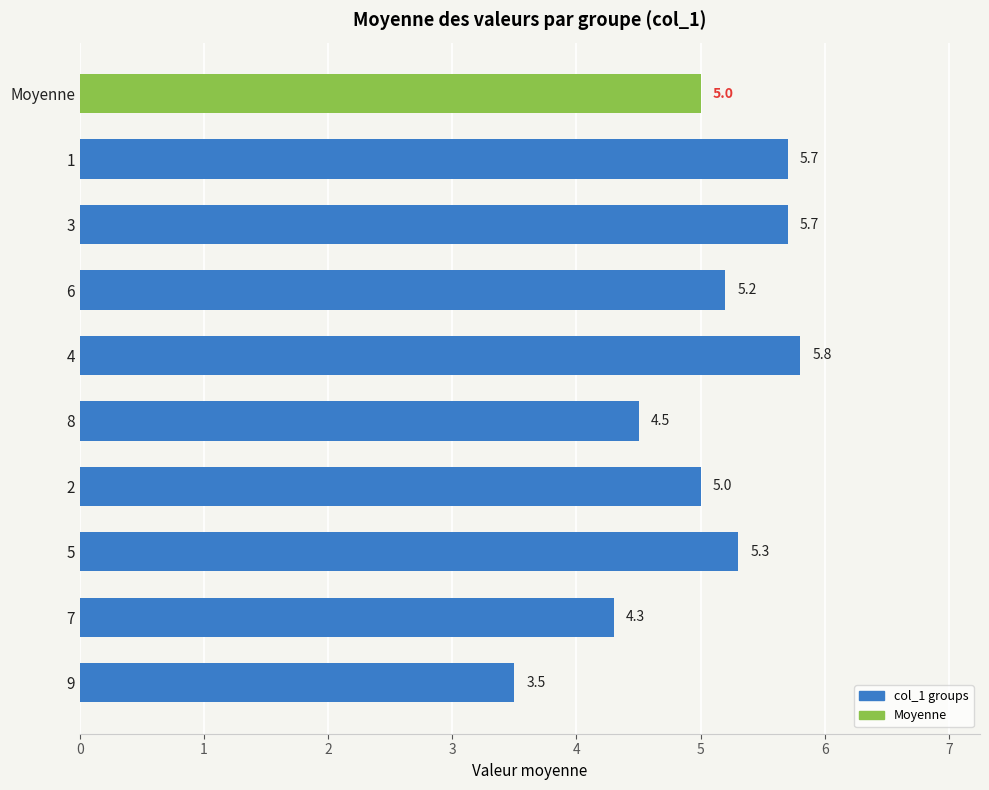

Where is the data nearest to the value 4?

7